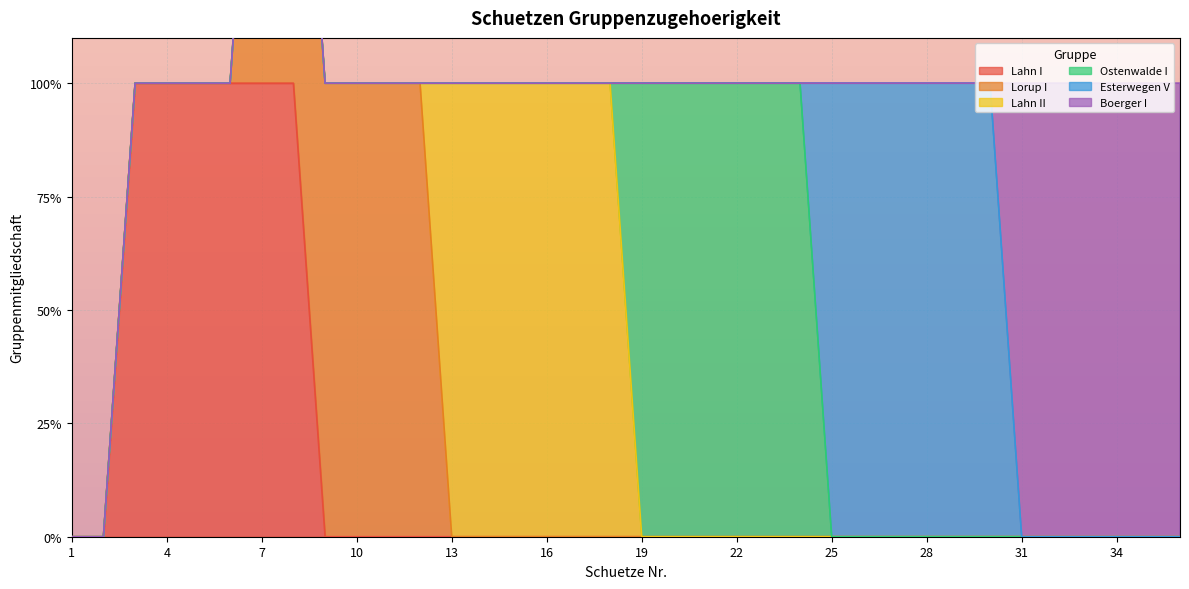

Rank the categories by Esterwegen V value from lowest to highest.

1, 2, 3, 4, 5, 6, 7, 8, 9, 10, 11, 12, 13, 14, 15, 16, 17, 18, 19, 20, 21, 22, 23, 24, 31, 32, 33, 34, 35, 36, 25, 26, 27, 28, 29, 30